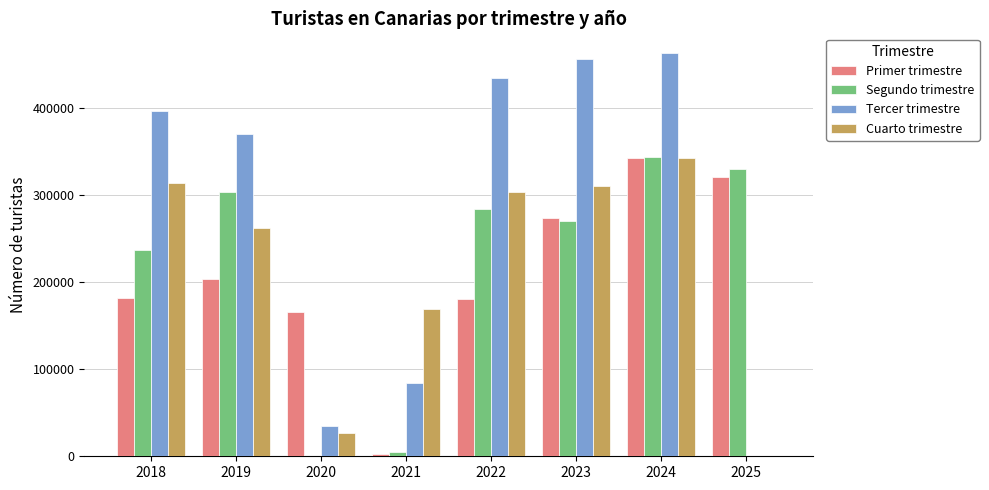

Is the value of Primer trimestre at 2019 greater than the value of Cuarto trimestre at 2018?

No